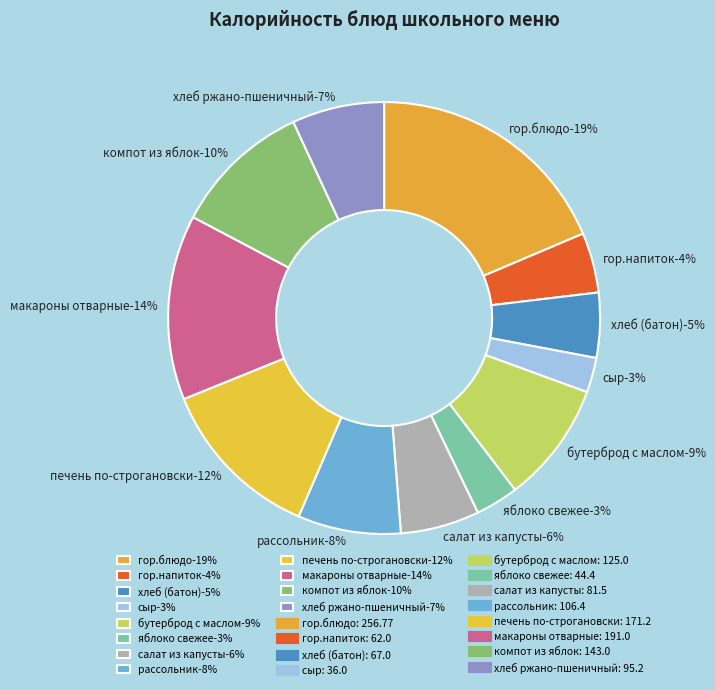

What percentage do гор.блюдо and бутерброд с маслом together represent?

27.7%